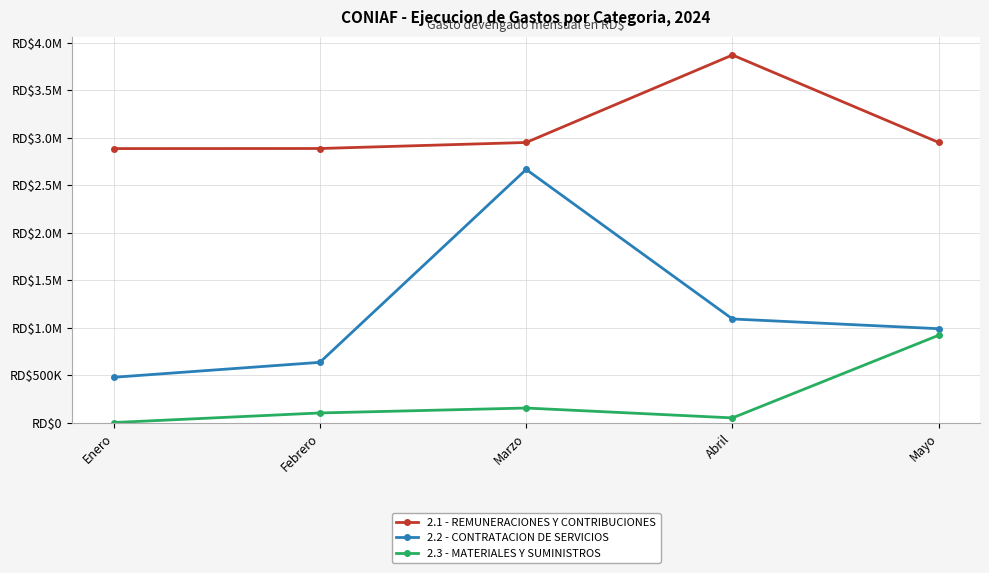

Is this an area chart (filled region under the line)?

No